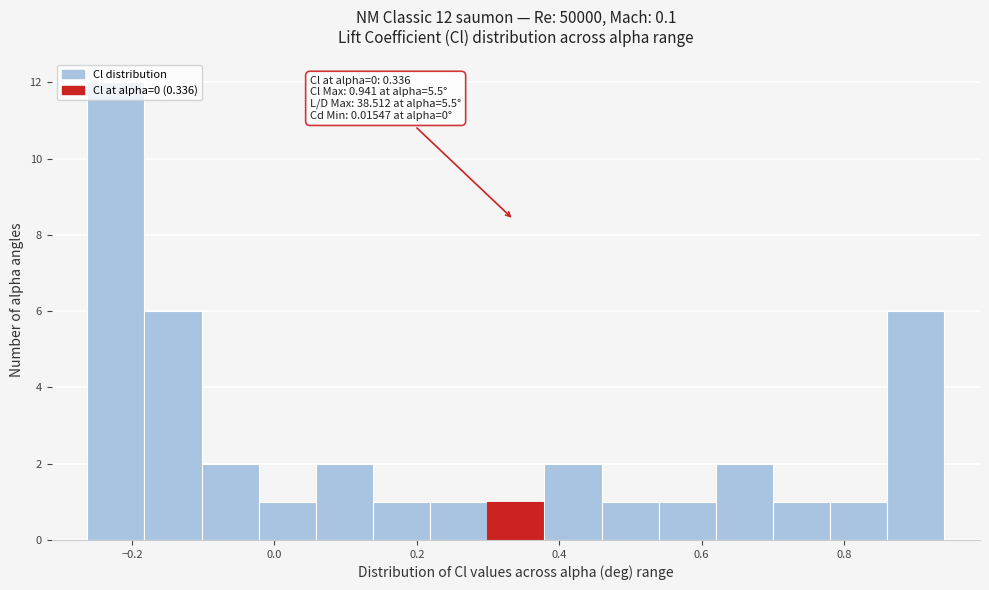

Which range on the x-axis has the tallest bar?

-0.26 to -0.18